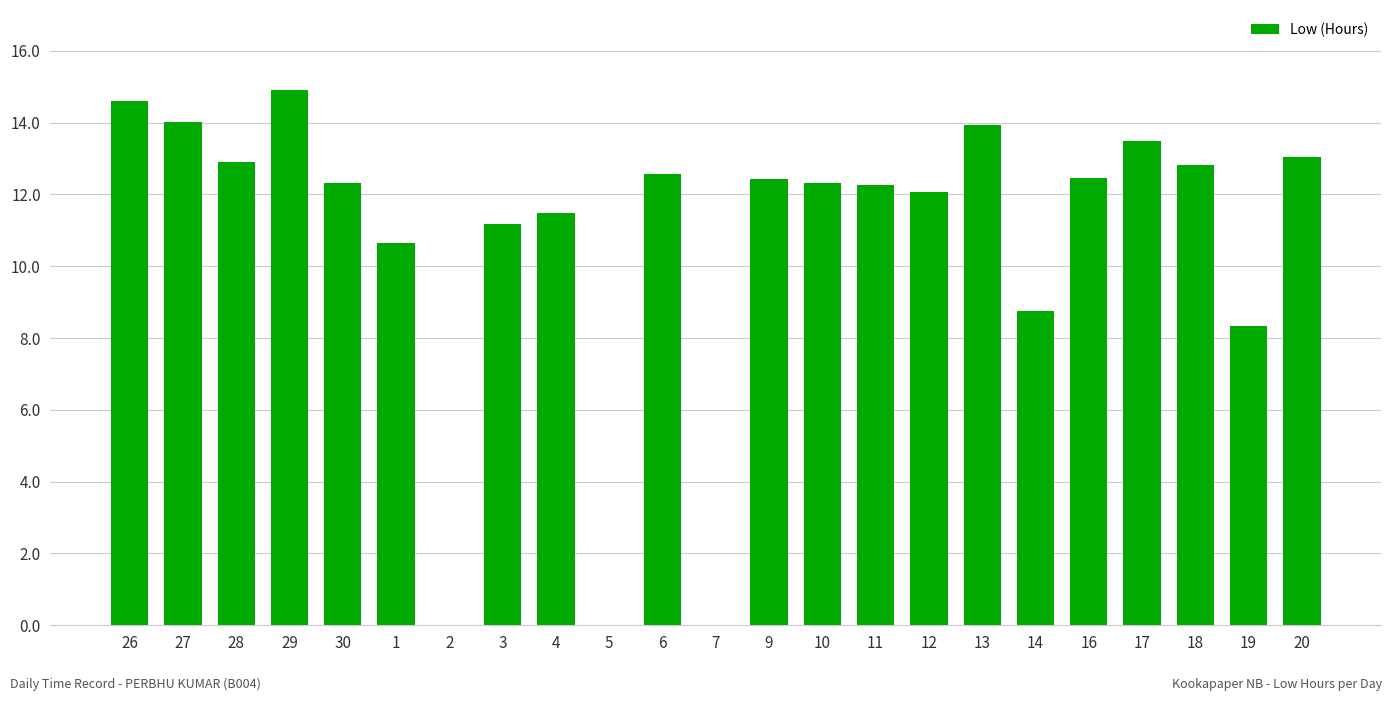

How many distinct data groups are displayed?

1